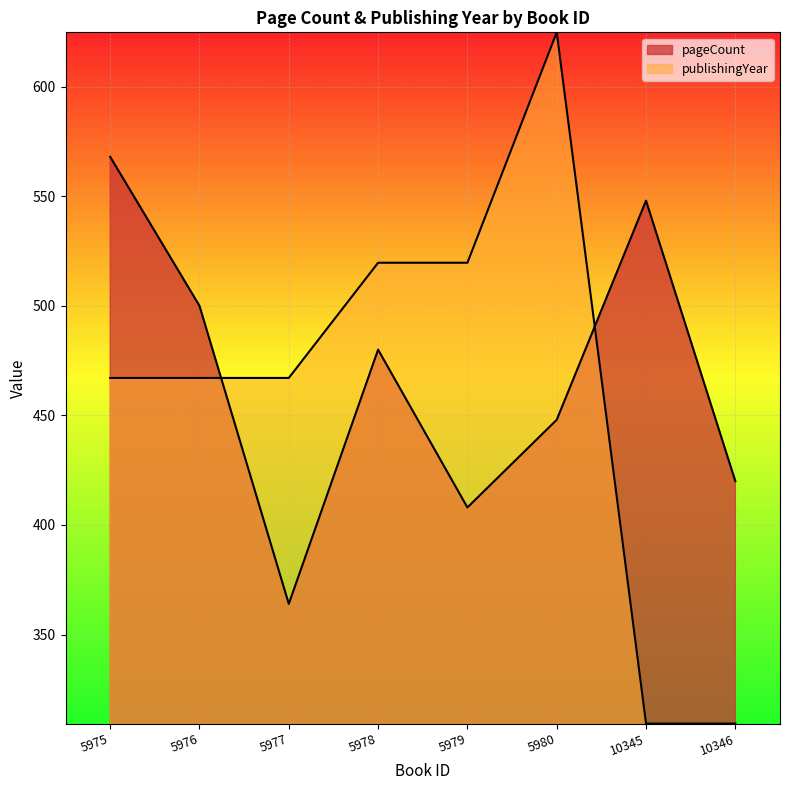

What is the value of the pageCount point at the 4th from the left?

480.0